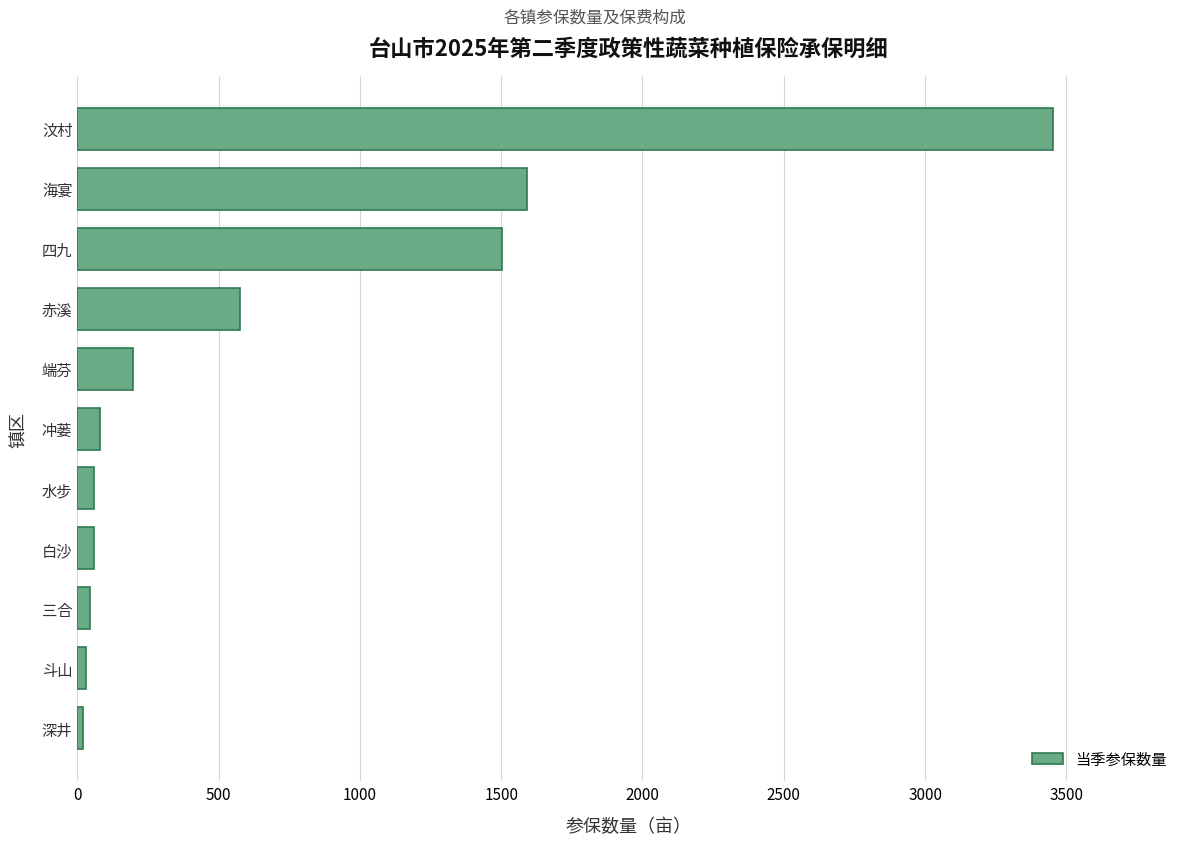

Between 赤溪 and 四九, which is larger?

四九